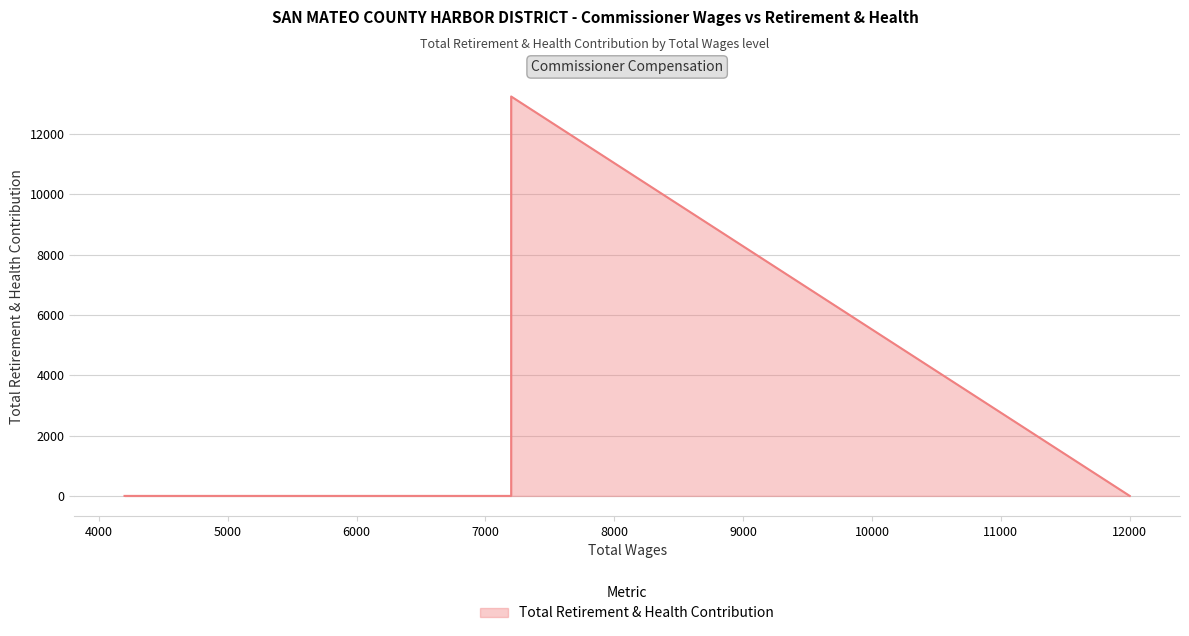

What is the change in value from 7200.0 to 12000.0?

-13241